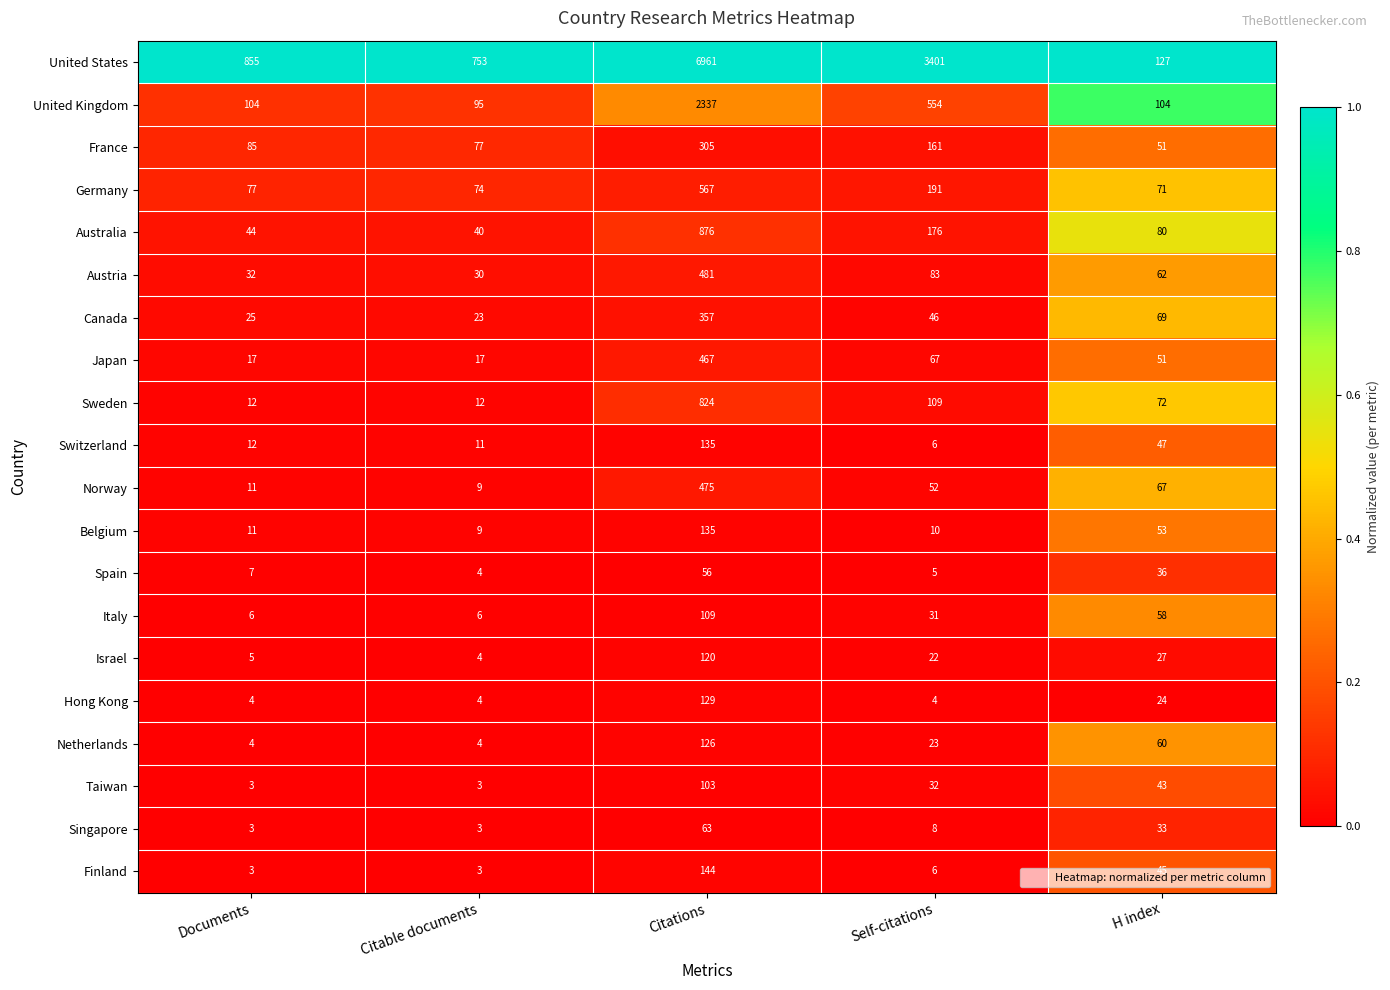

Which series has the widest spread of values?

United States